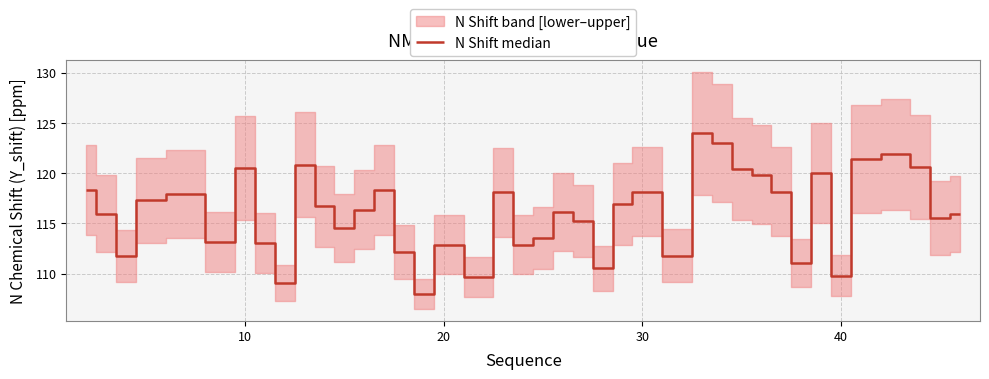

How many interior local peaks (higher than both neighbors) does the data have?

11